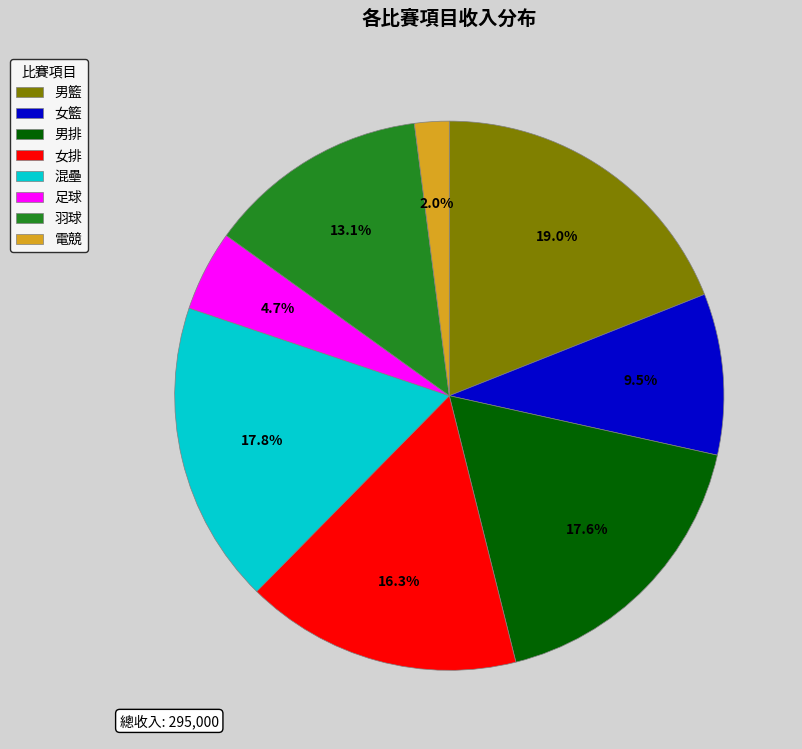

Does 電競 account for over 50% of the chart?

No